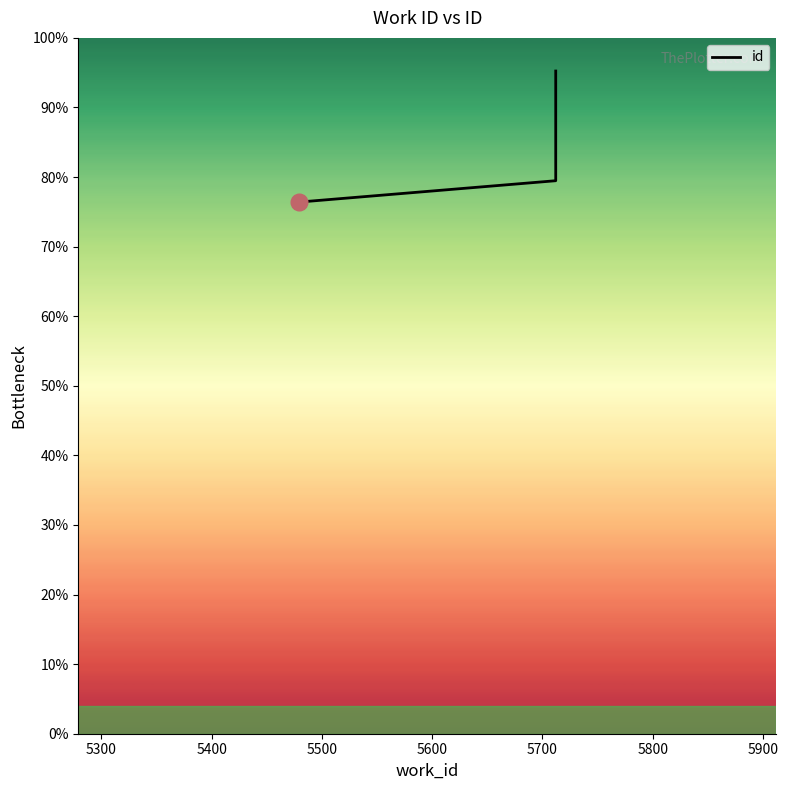

Does the chart have visible grid lines?

No